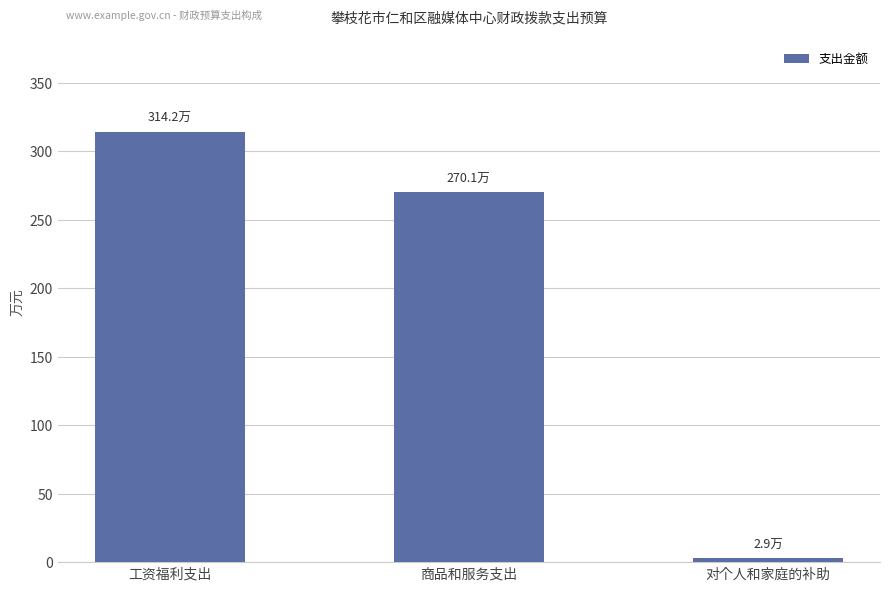

Reading right to left, list all the values displayed in this chart.

对个人和家庭的补助=29124.4	商品和服务支出=2700760.1	工资福利支出=3142117.4